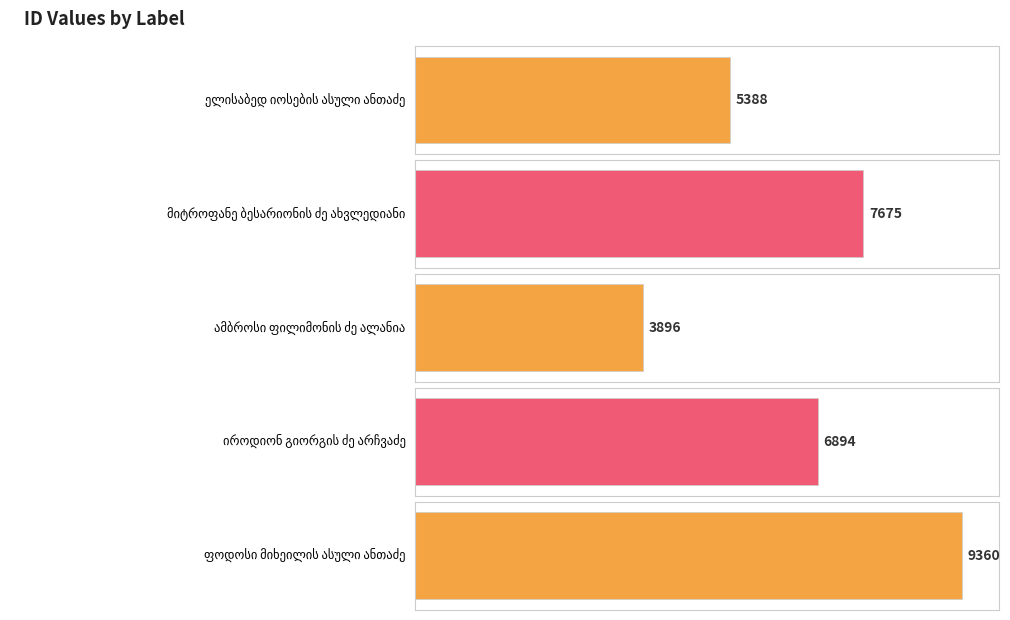

What is the change in value from მიტროფანე ბესარიონის ძე ახვლედიანი to ამბროსი ფილიმონის ძე ალანია?

-3779